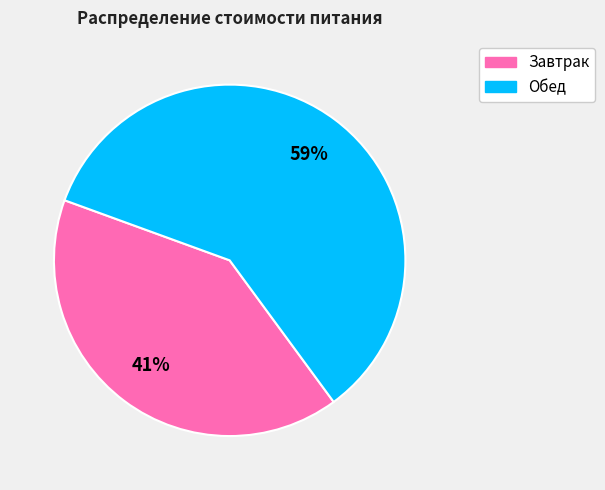

Count the number of slices in the pie.

2